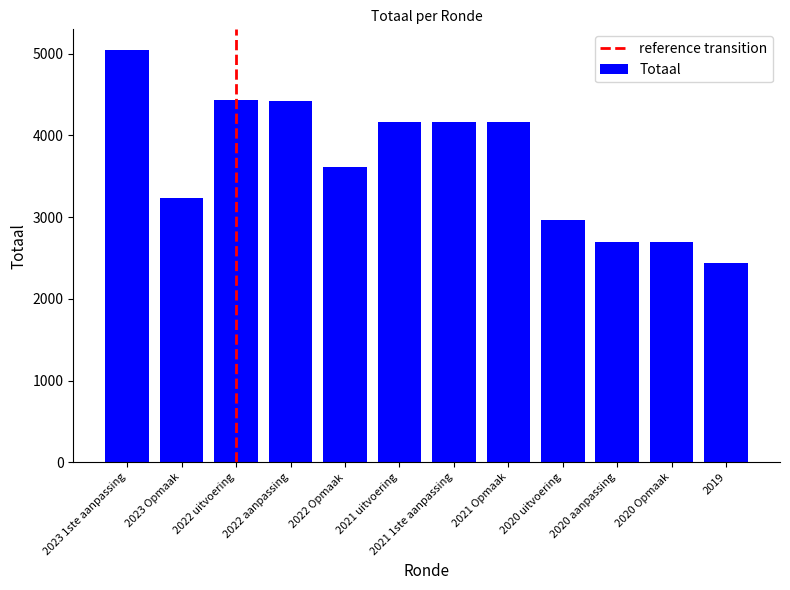

At which category does the chart reach its minimum across all series?

2019